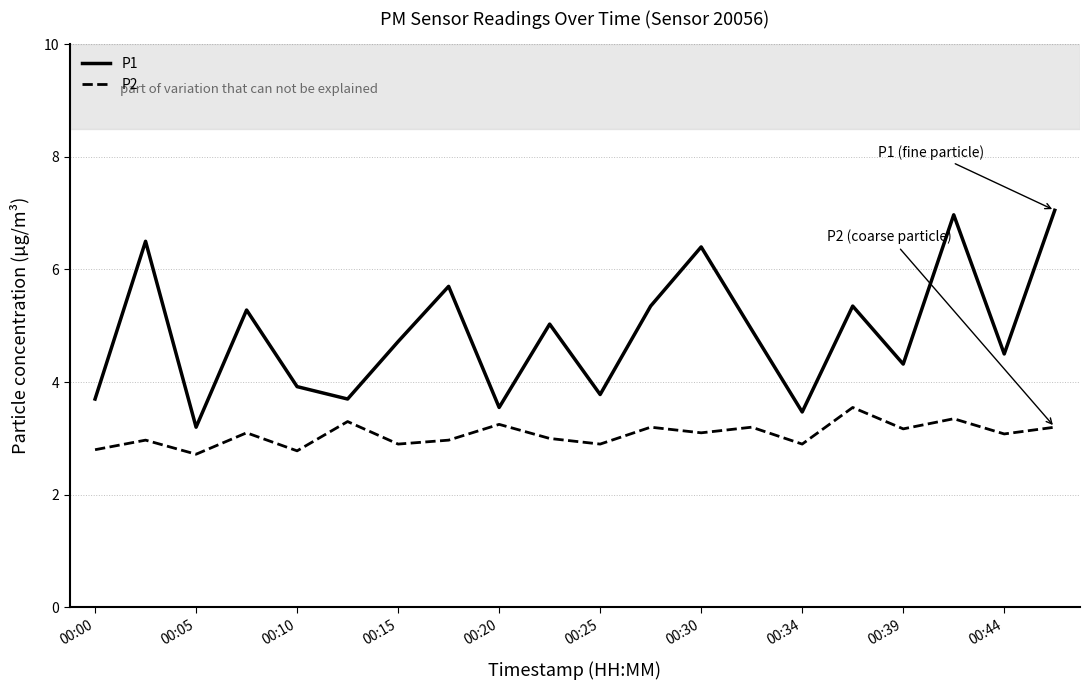

Which series has the widest spread of values?

P1